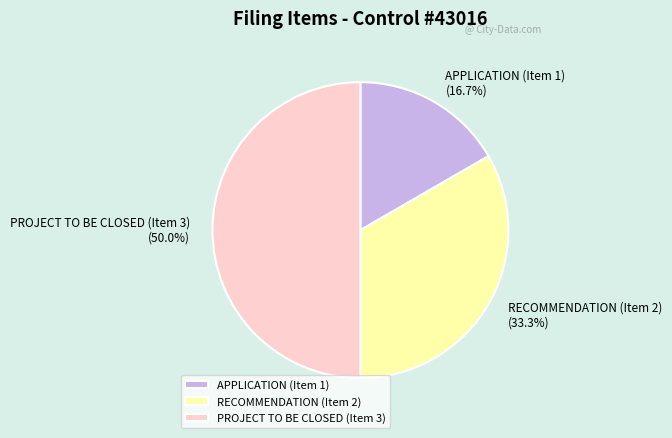

To the nearest percent, what percentage of the pie is RECOMMENDATION (Item 2)?

33%